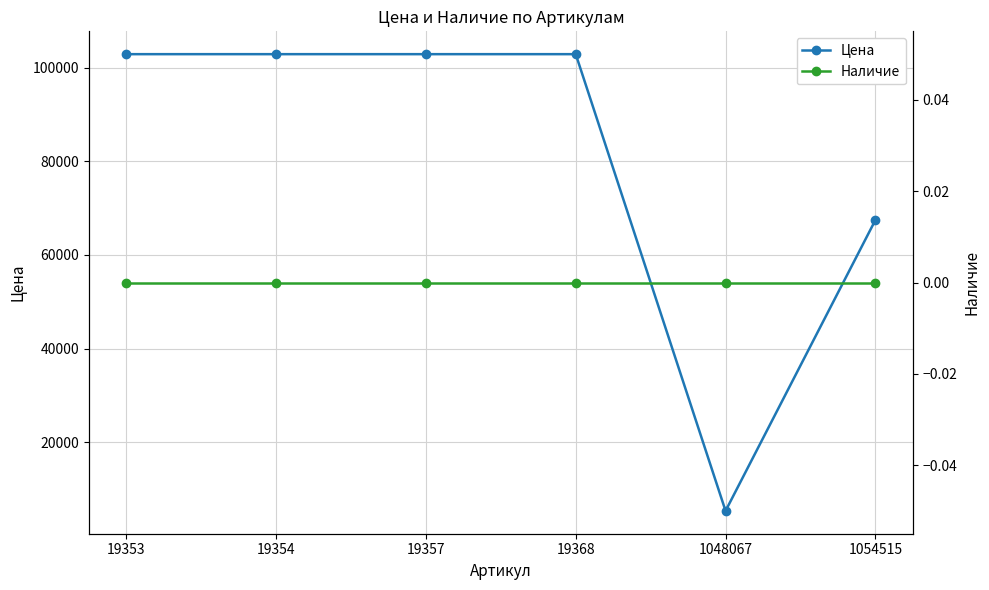

Rank the series at 1054515 from highest to lowest value.

Цена, Наличие